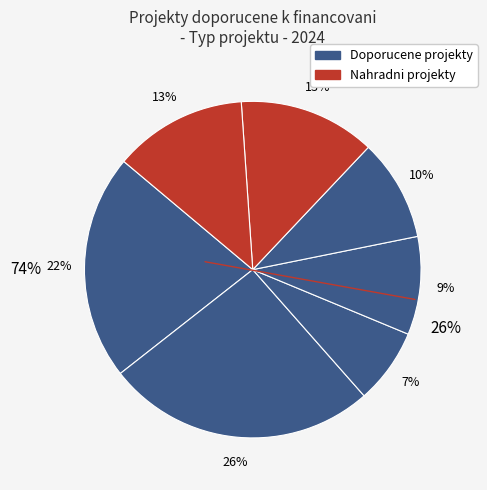

Between 3 and 5, which is larger?

5